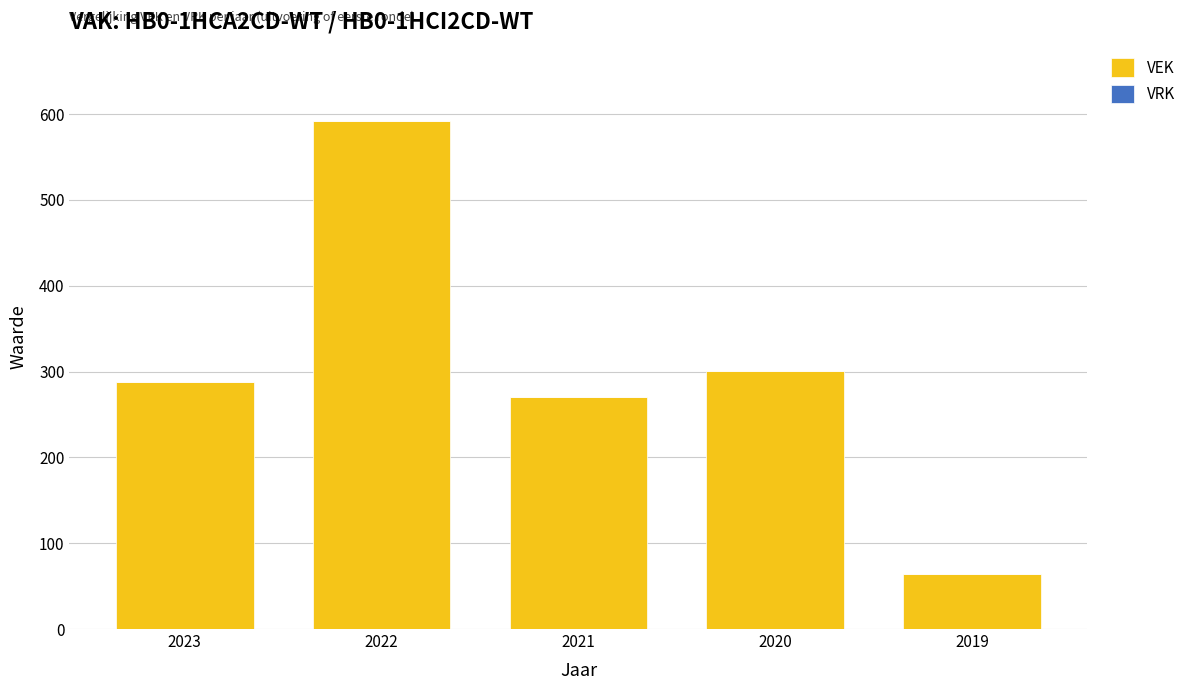

Approximately how many times larger is the value at 2022 compared to 2021?

2.2